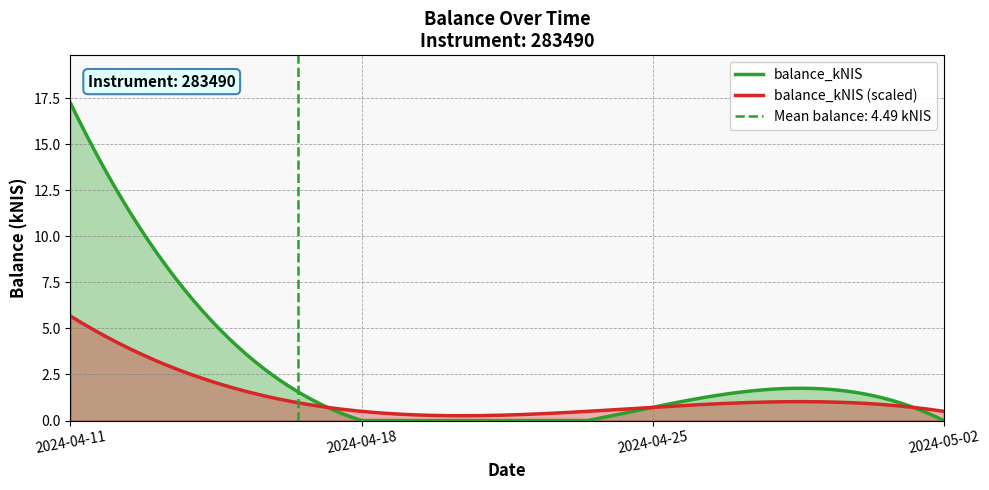

List the labels in order of value, largest first.

2024-04-11, 2024-04-25, 2024-04-18, 2024-05-02